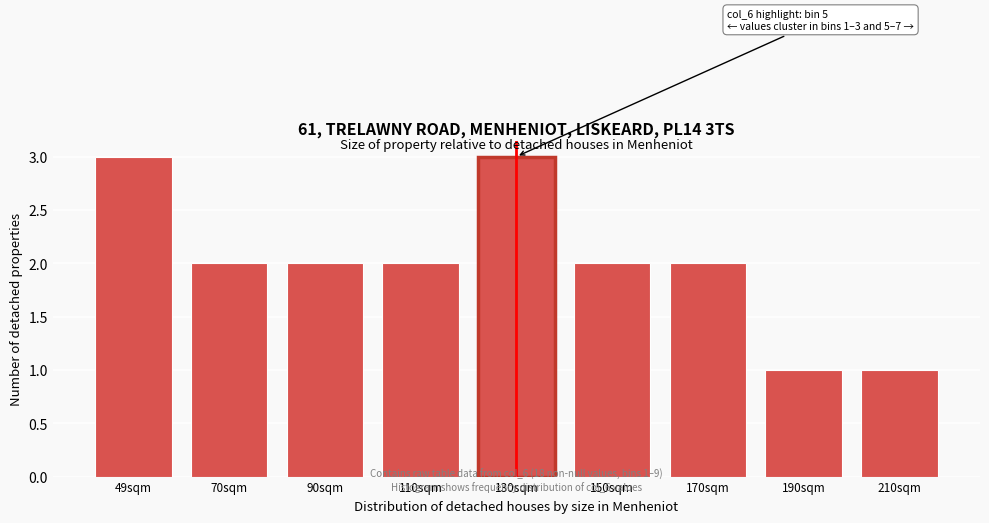

Reading left to right, extract all data points from this chart.

3	2	2	2	3	2	2	1	1